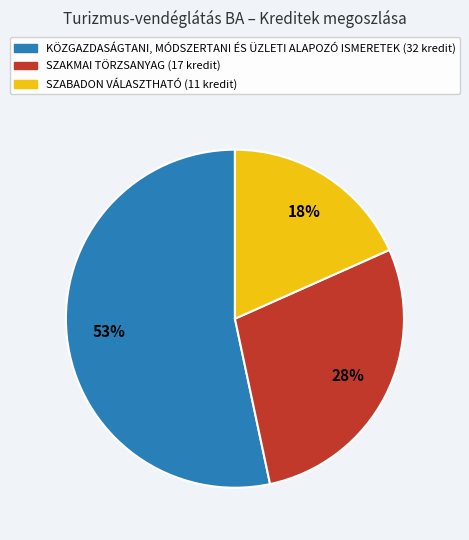

Is SZABADON VÁLASZTHATÓ the majority of the pie?

No